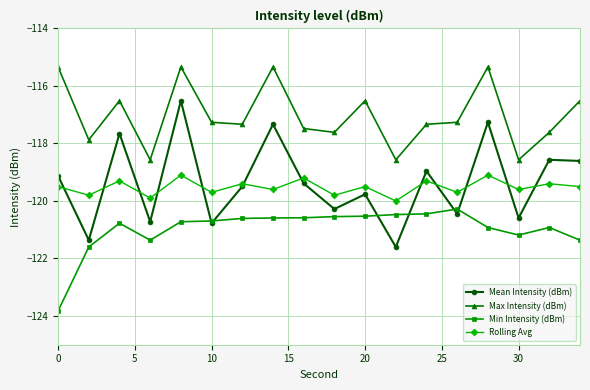

Which series has the largest range (max minus min)?

Mean Intensity (dBm)